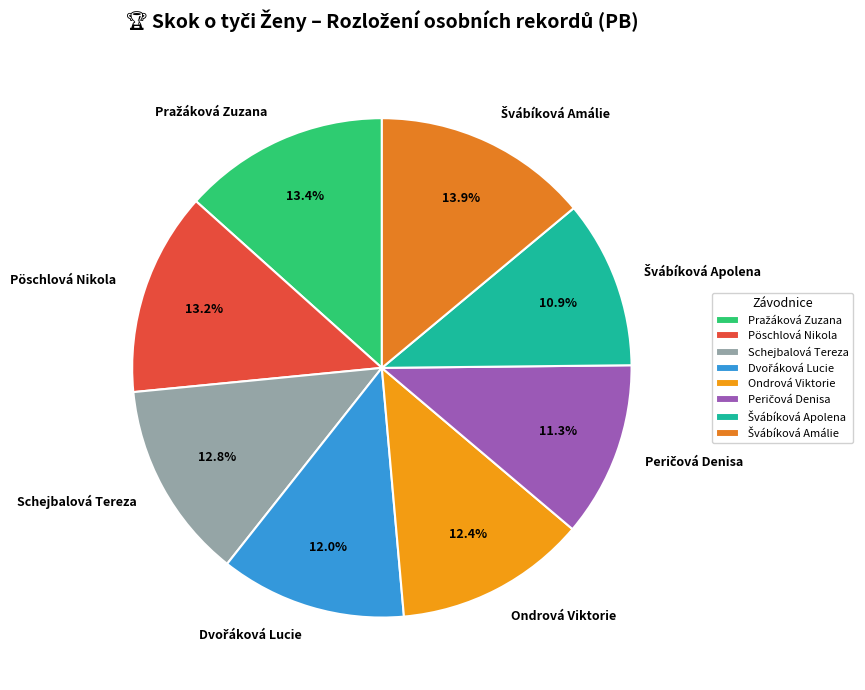

Does Schejbalová Tereza represent more than half of the total?

No